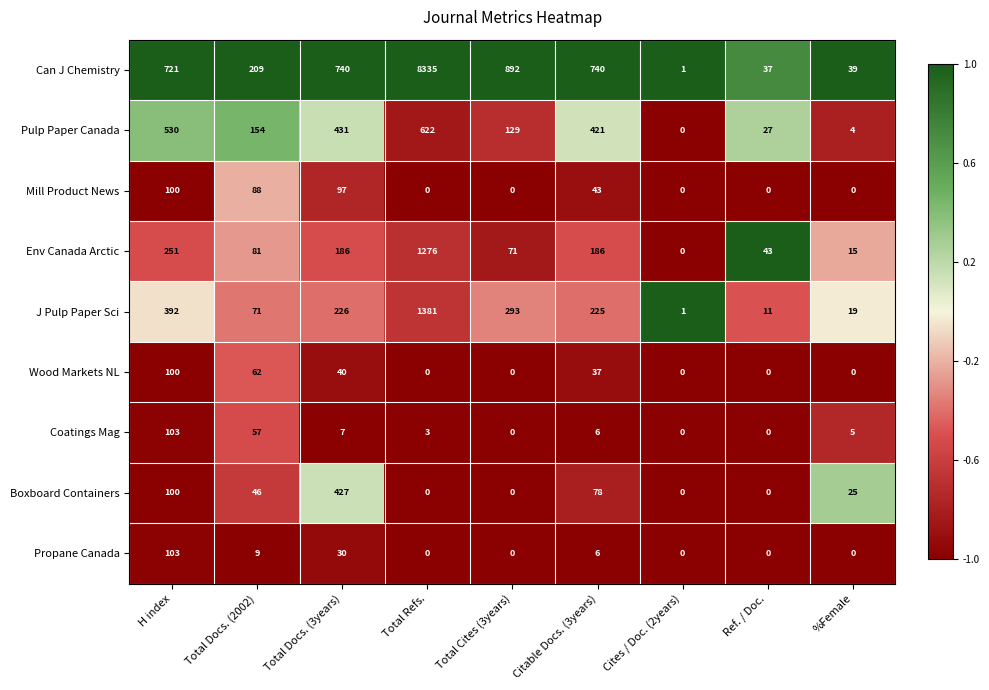

What is the smallest value displayed?

0